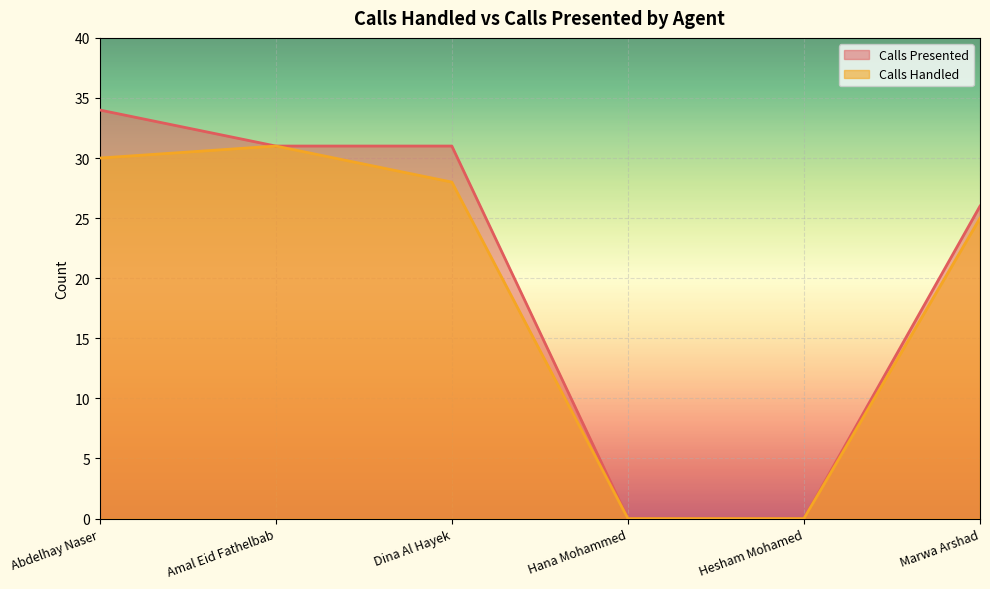

Is it true that Calls Presented equals 0 at Hesham Mohamed?

True